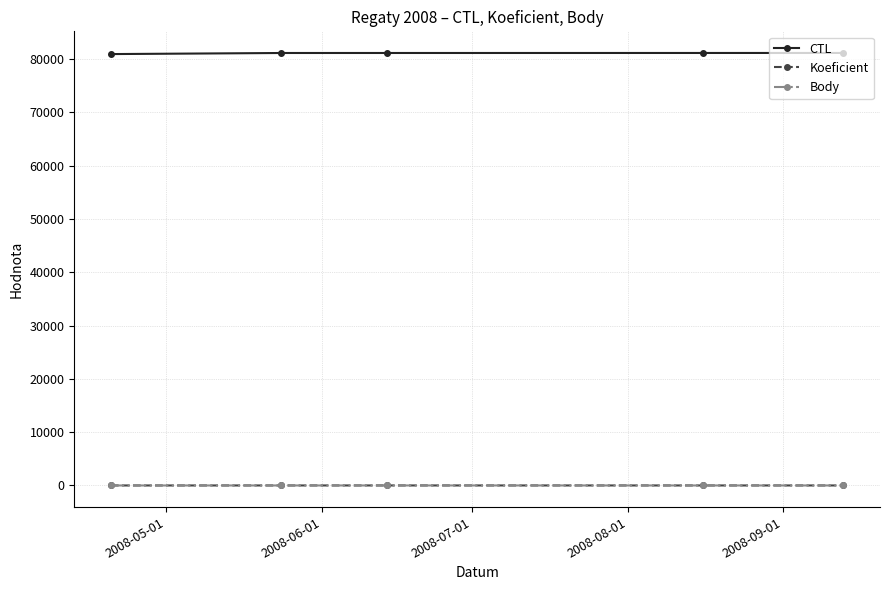

True or false: CTL and Koeficient cross at least once.

False